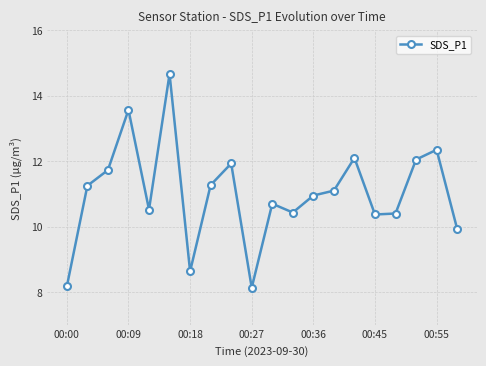

What is the average value?

11.0